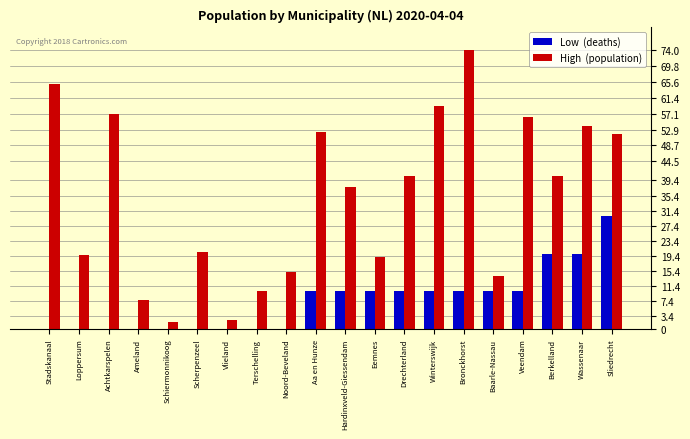

What is the greatest value displayed?

74.0